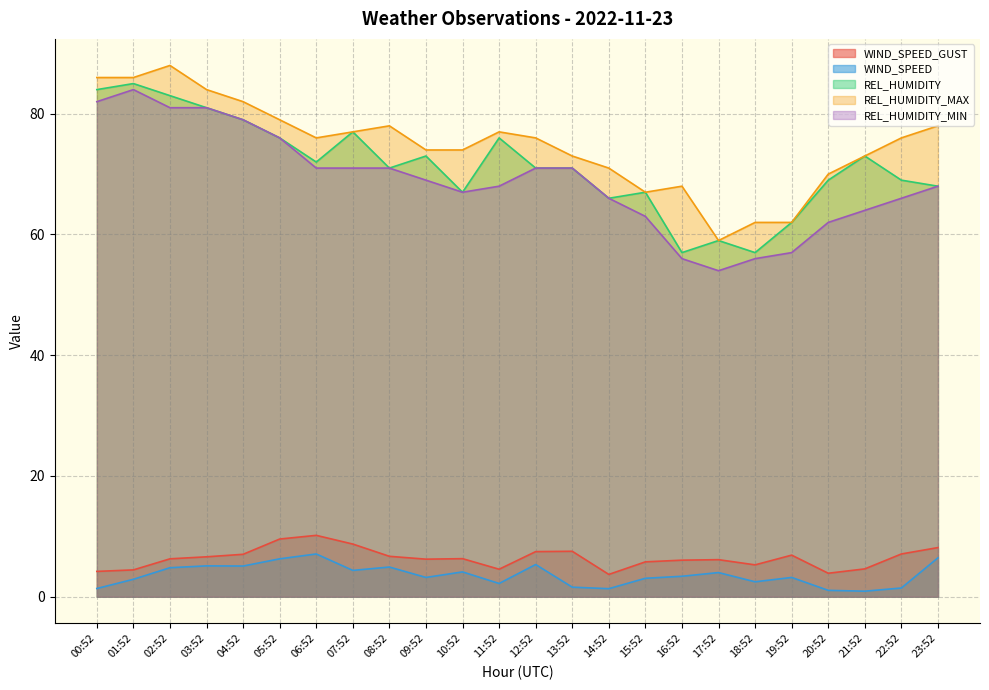

How many lines are shown in the chart?

5